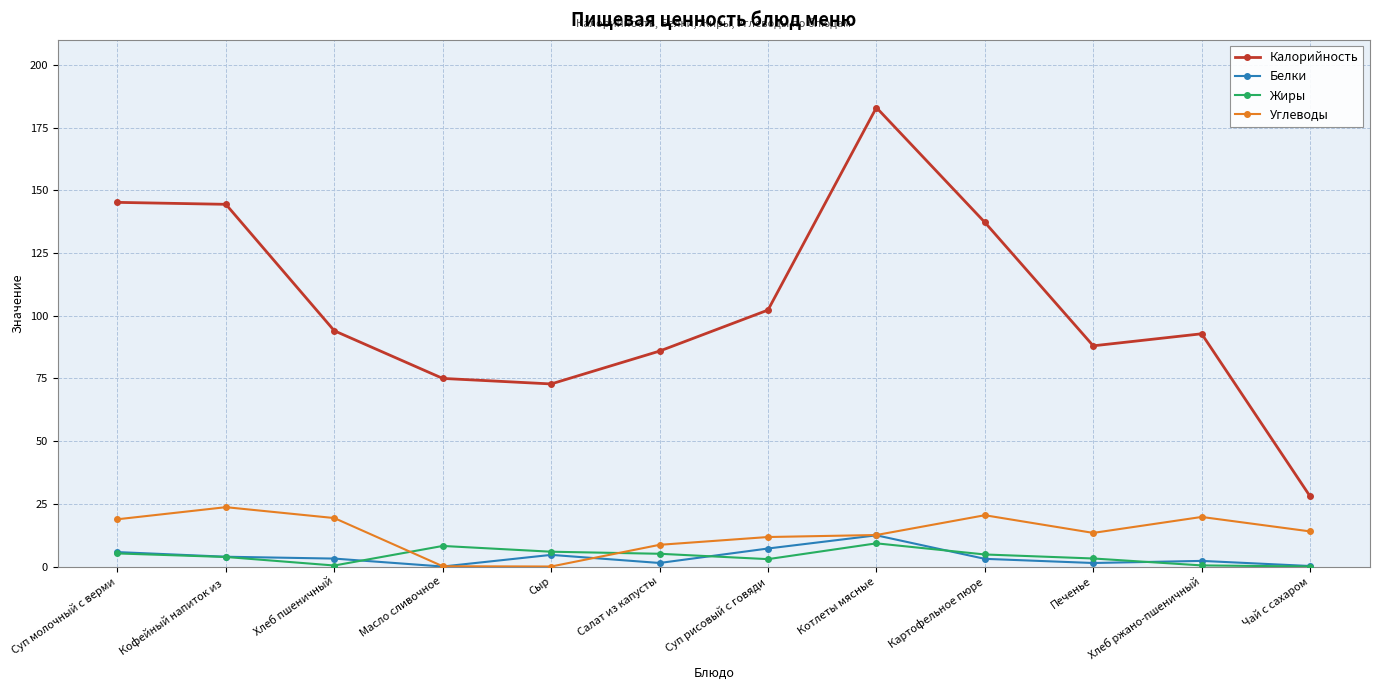

What is the approximate value of Белки at Печенье?

1.4